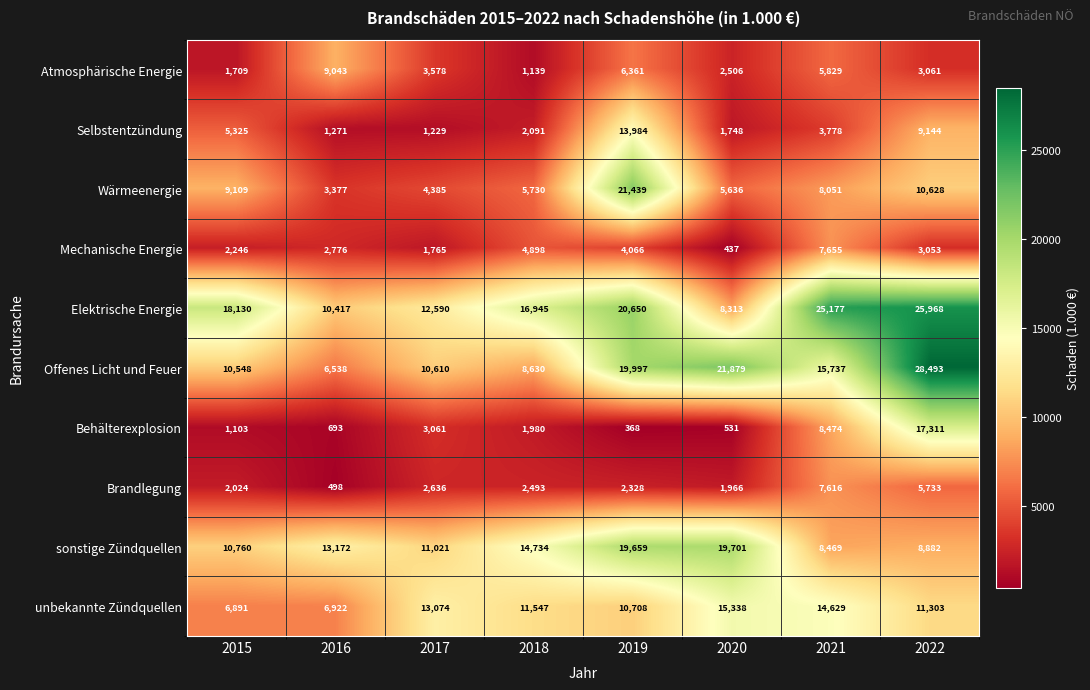

What is the lowest value of the Selbstentzündung series?

1229